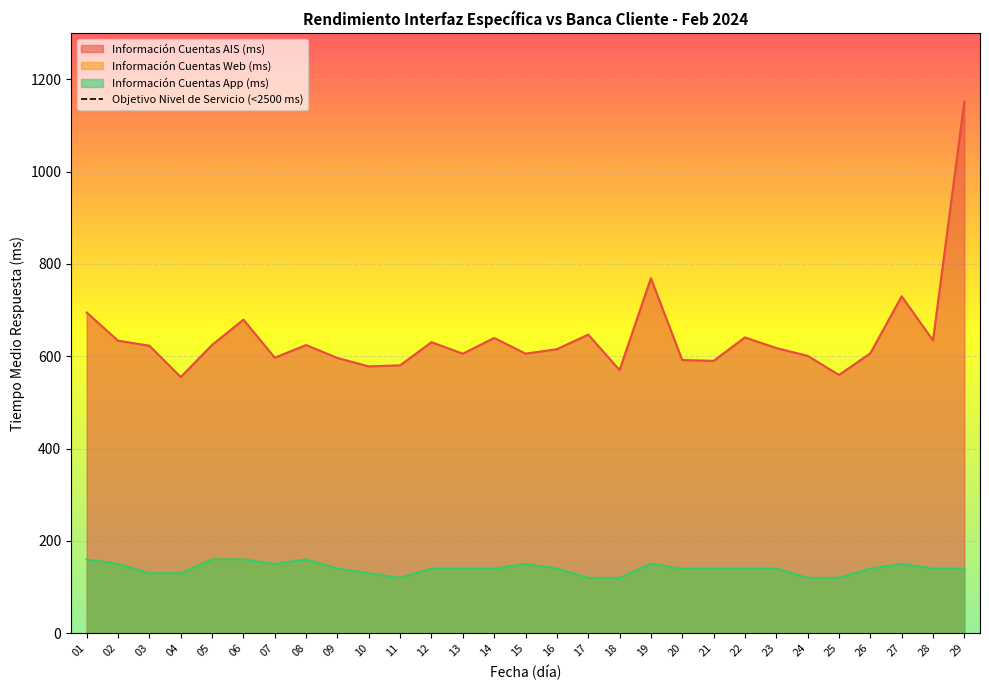

True or false: Información Cuentas Web (ms) has a value of 130.0 at 04.

True